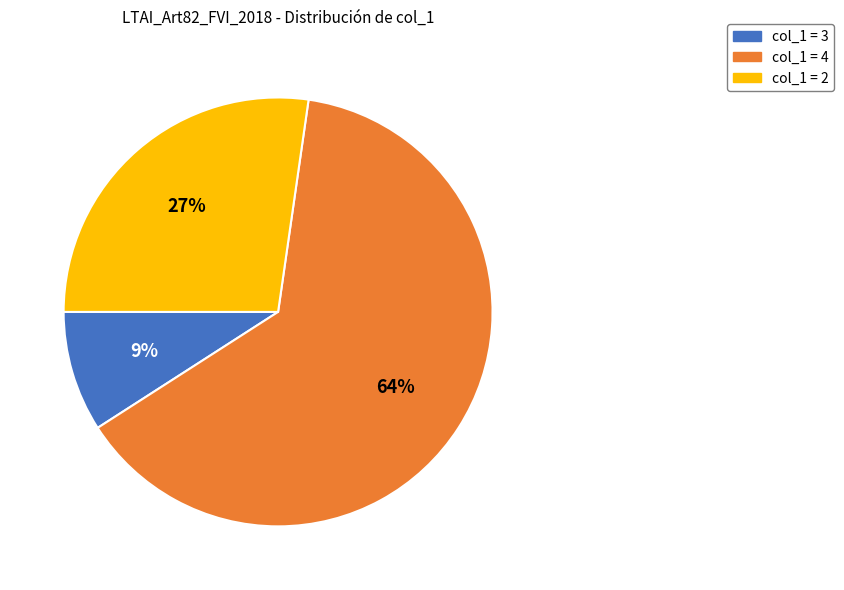

Does any single category account for the majority?

Yes